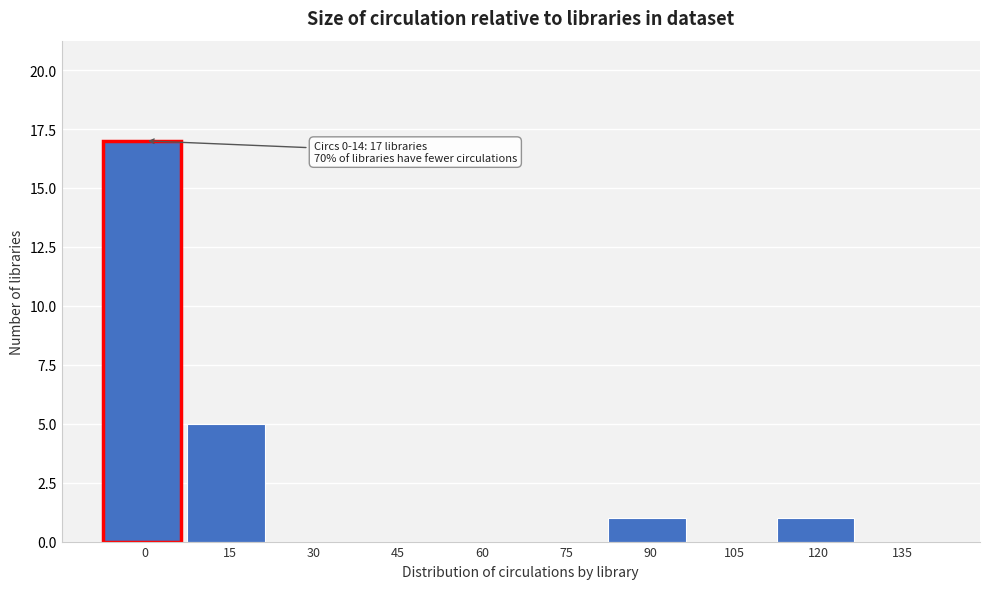

Reading left to right, transcribe all the data shown in this chart.

0=17	15=5	30=0	45=0	60=0	75=0	90=1	105=0	120=1	135=0